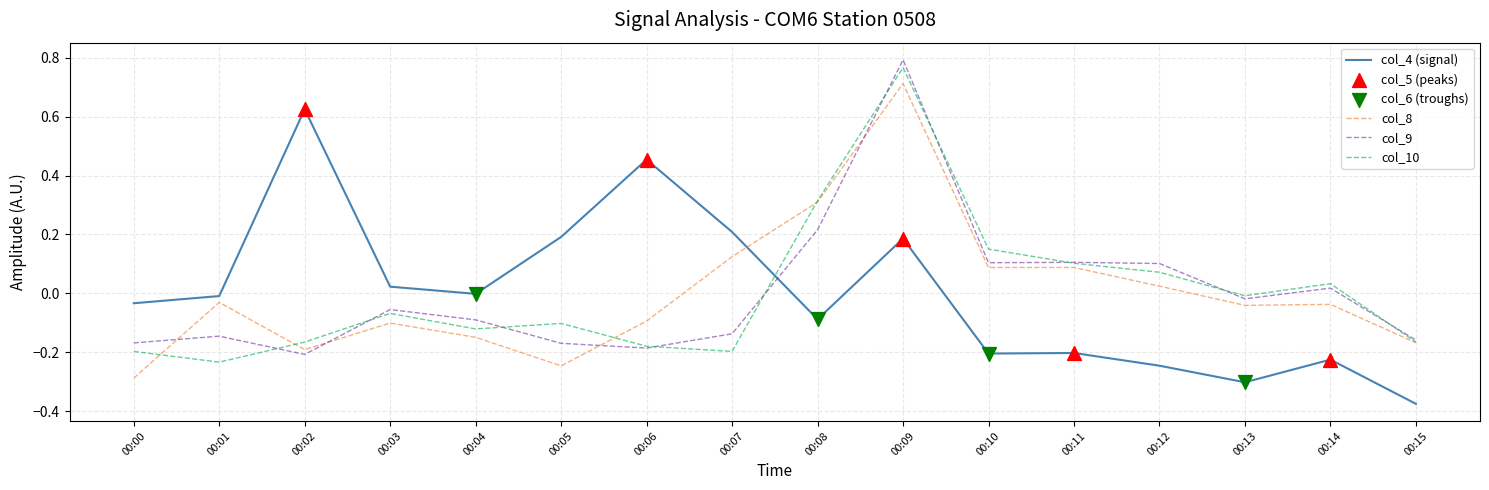

Which category has the lowest value in the col_8 series?

00:00